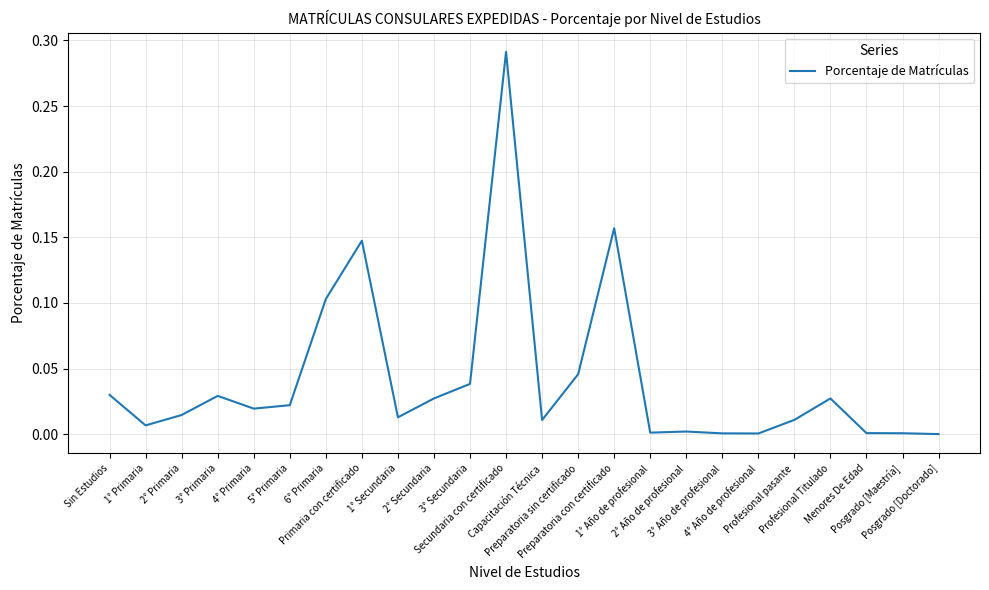

What is the label of the 22nd point from the right?

2° Primaria